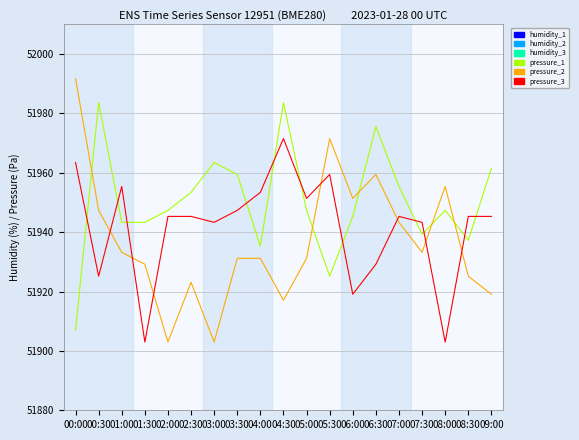

What are all the series names shown in the legend?

humidity_1, humidity_2, humidity_3, pressure_1, pressure_2, pressure_3